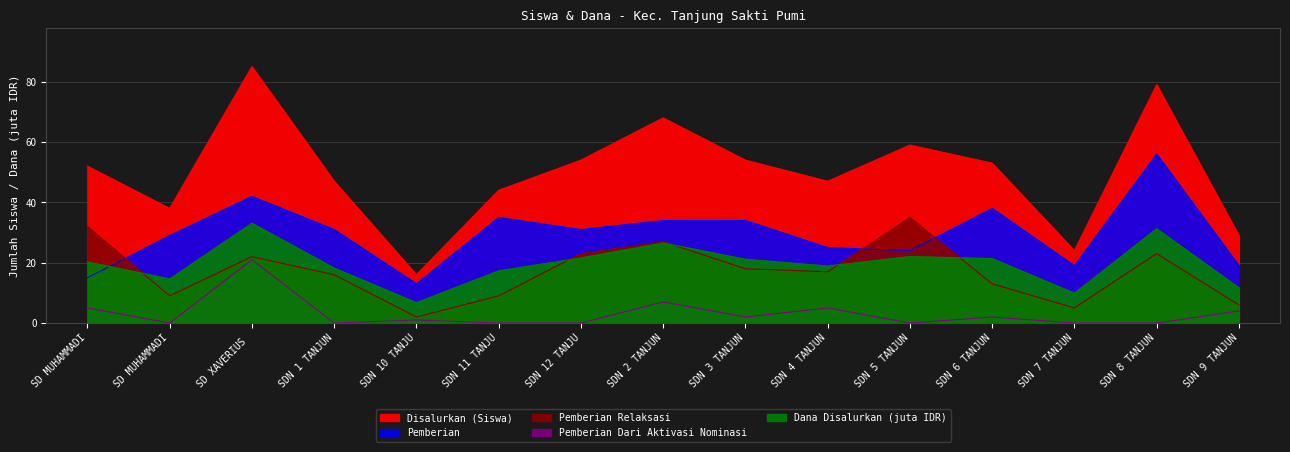

Which series has the largest total across all categories?

Disalurkan (Siswa)